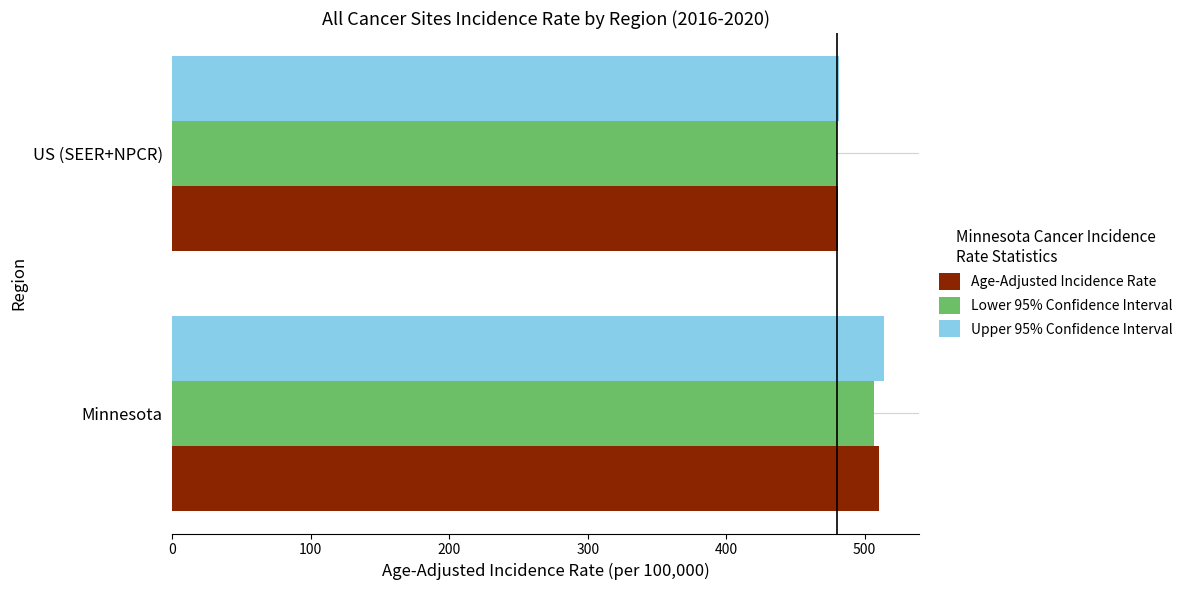

Which category has the highest value in the Age-Adjusted Incidence Rate series?

Minnesota